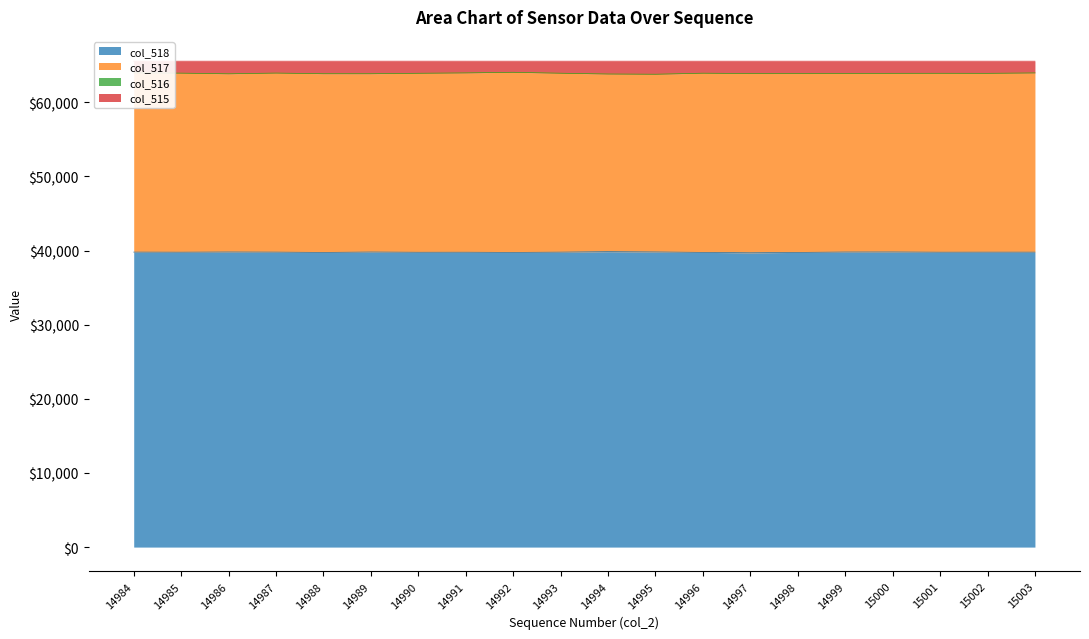

How many categories are shown in the chart?

20